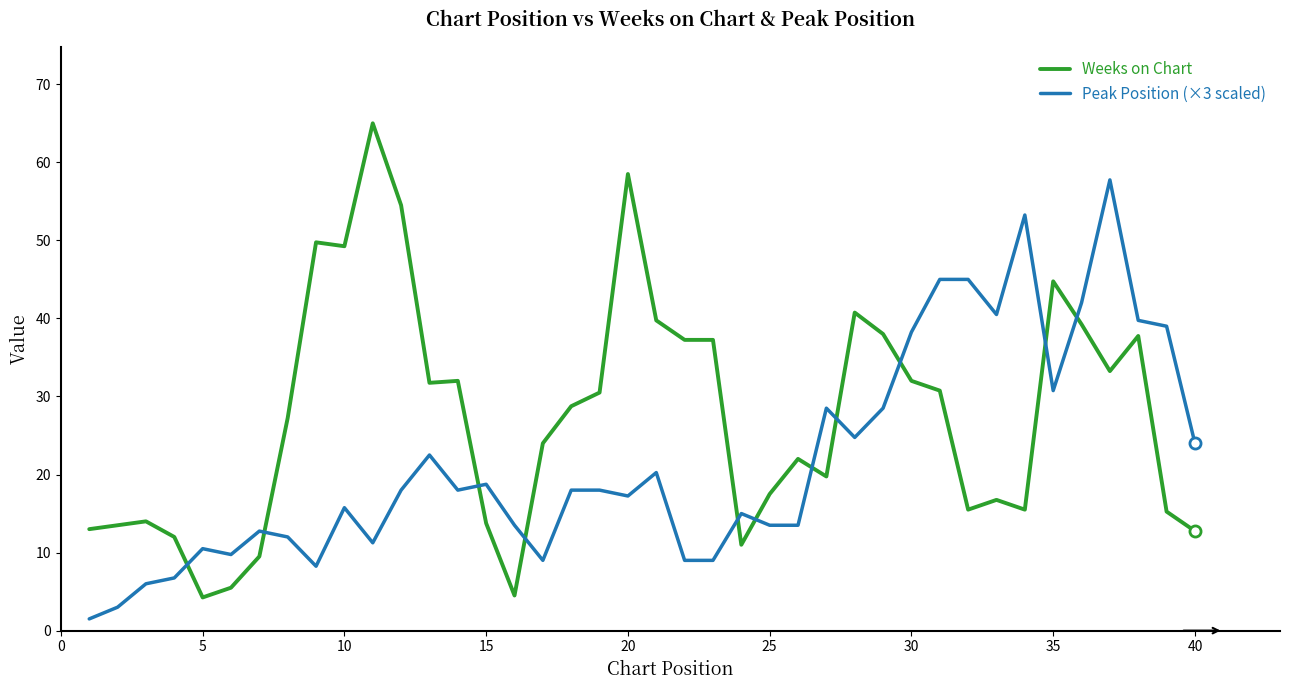

List the series in order of their overall mean, highest first.

Weeks on Chart, Peak Position (×3 scaled)